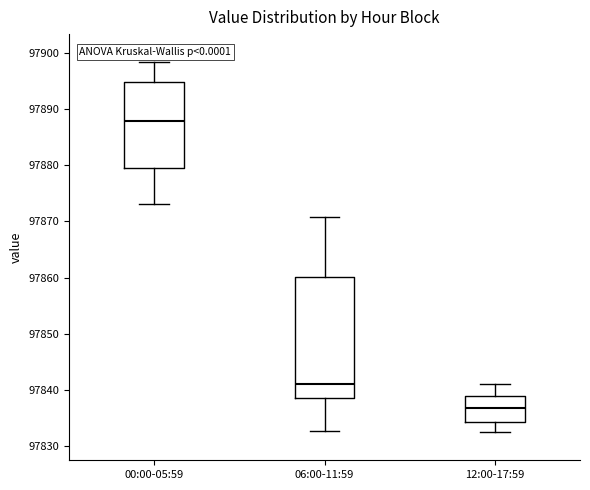

Reading left to right, transcribe this box plot: for each box, give where its median line is, the range the box spans, and where its two whiskers end, as read against the y-axis. The values are not printed on the chart, so give them approximately, as read against the axis.

00:00-05:59: median 97888, box 97879 to 97895, whiskers 97873 to 97898
06:00-11:59: median 97841, box 97839 to 97860, whiskers 97833 to 97871
12:00-17:59: median 97837, box 97834 to 97839, whiskers 97833 to 97841